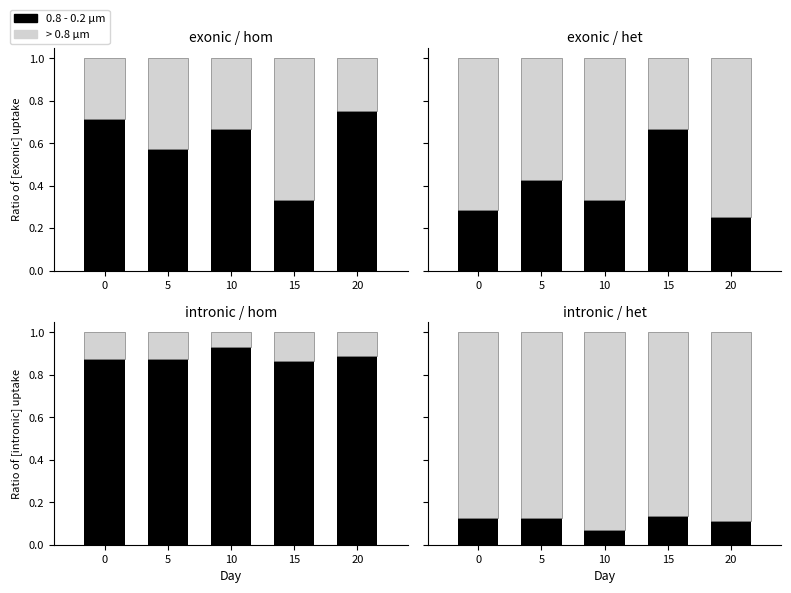

Is the value of > 0.8 μm at 10 greater than the value of 0.8 - 0.2 μm at 10?

Yes